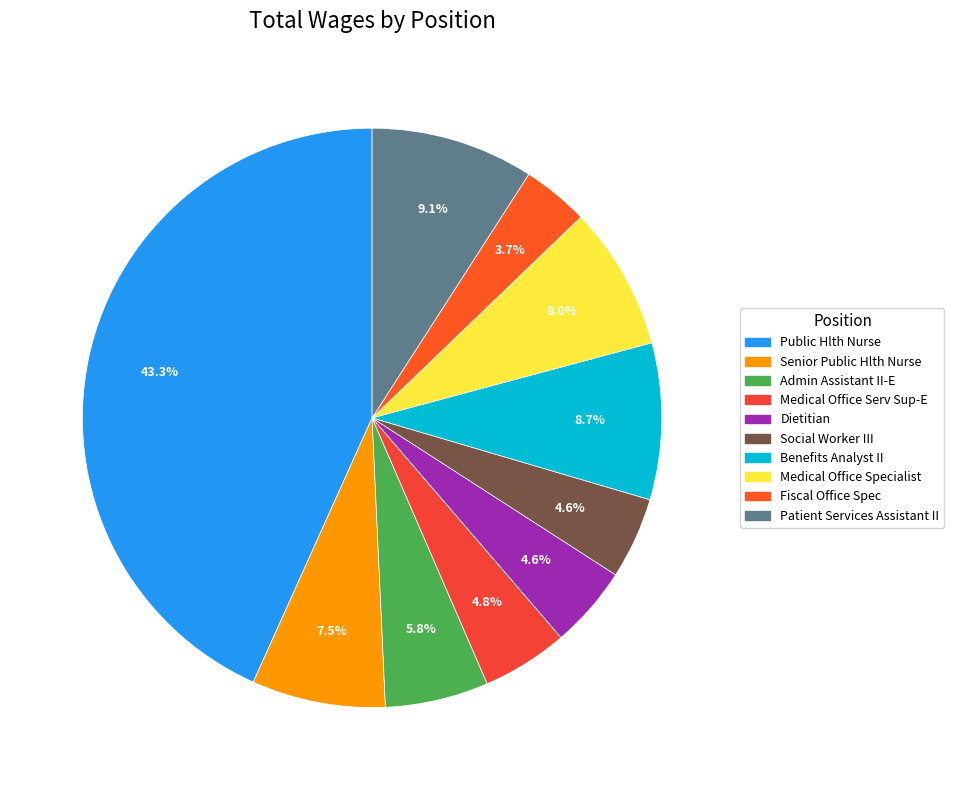

How many segments does this pie chart have?

10